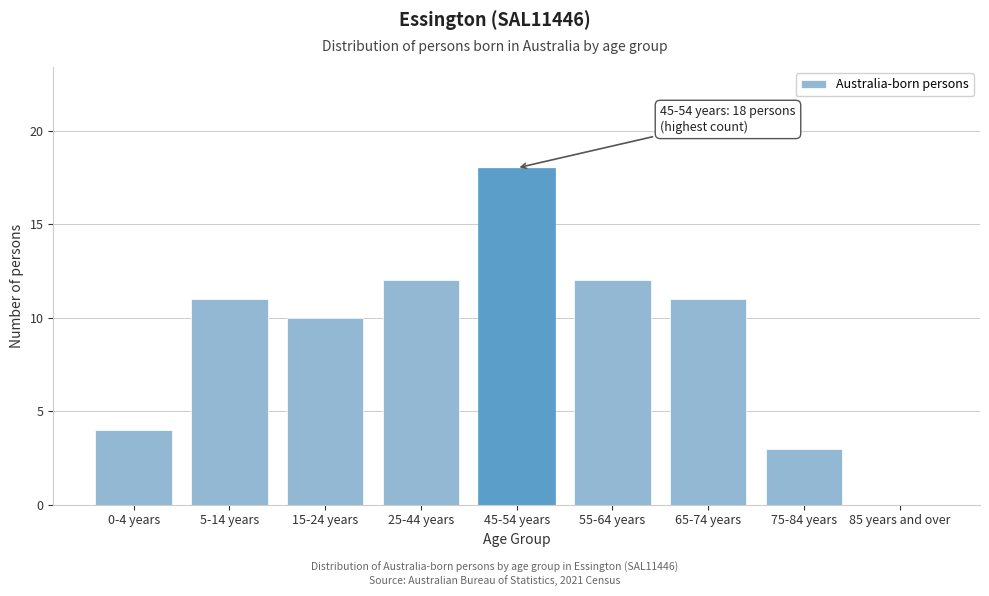

Reading left to right, transcribe all the data shown in this chart.

0-4 years=4	5-14 years=11	15-24 years=10	25-44 years=12	45-54 years=18	55-64 years=12	65-74 years=11	75-84 years=3	85 years and over=0